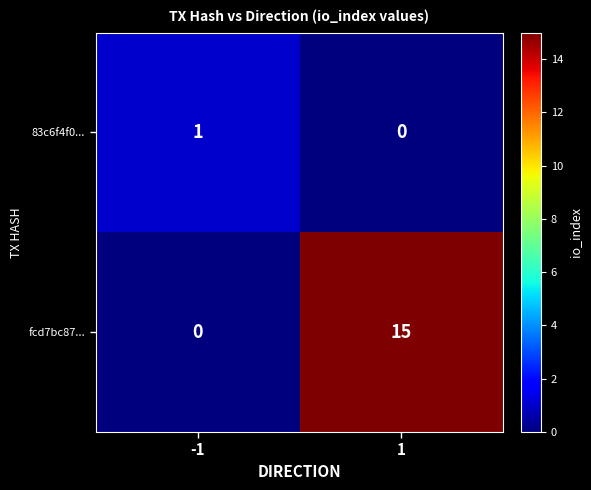

What is the total value across all series at -1?

1